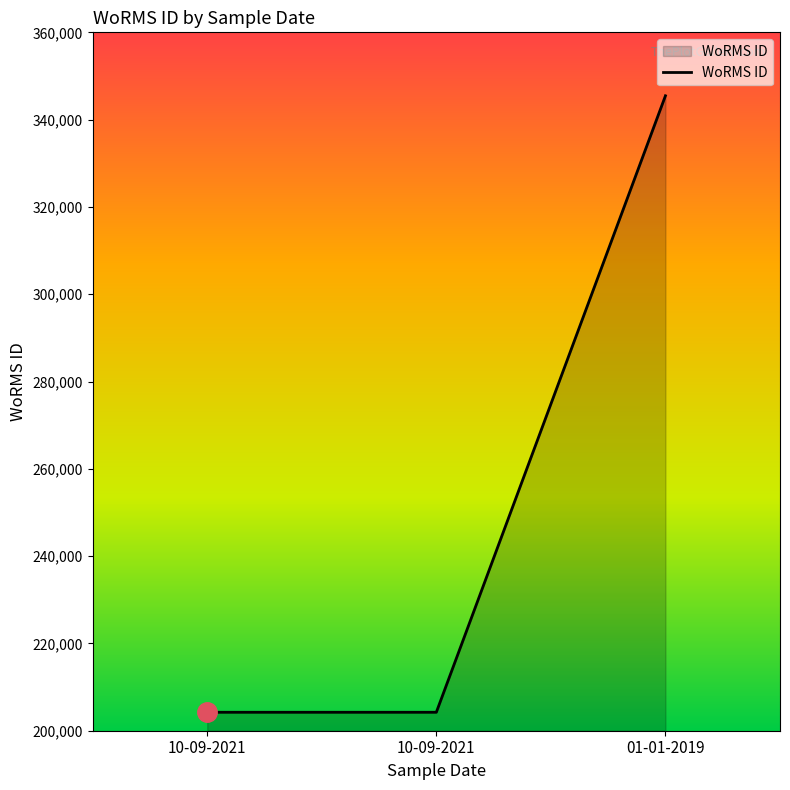

Is it true that the value at 10-09-2021 is 204228?

True